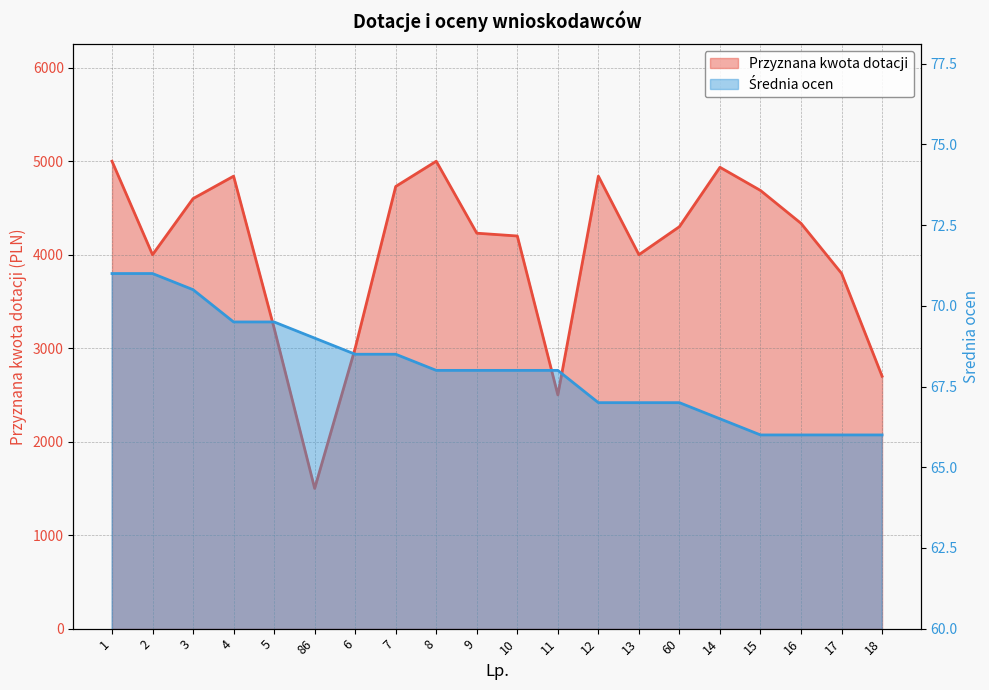

What is the total value across all series at 11?

2568.0